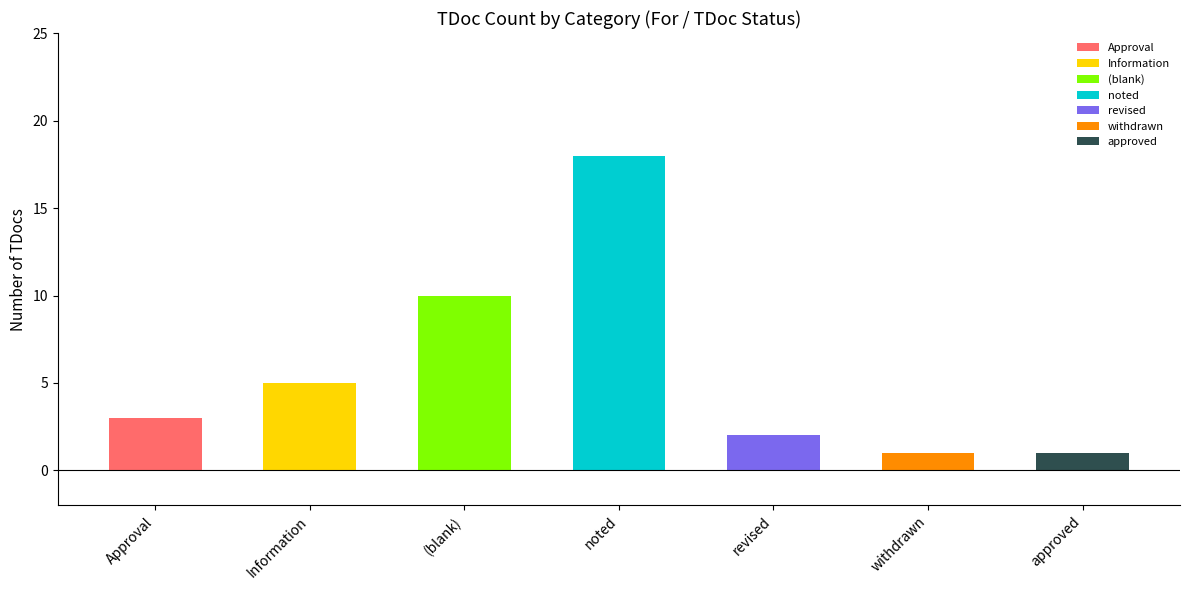

At which label does the data first exceed 4?

Information